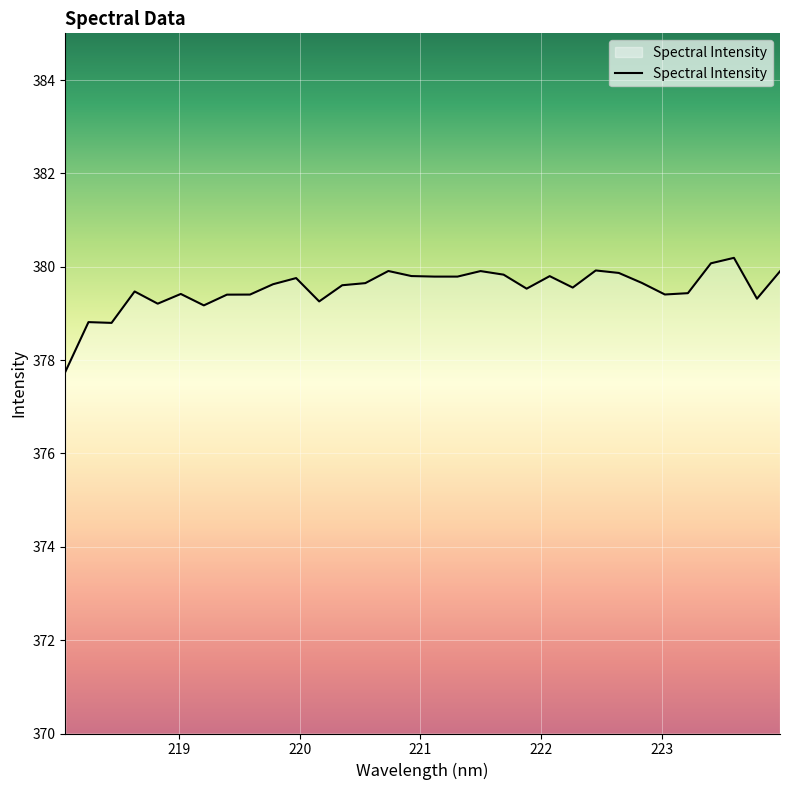

What is the difference between the maximum and minimum values?

2.4